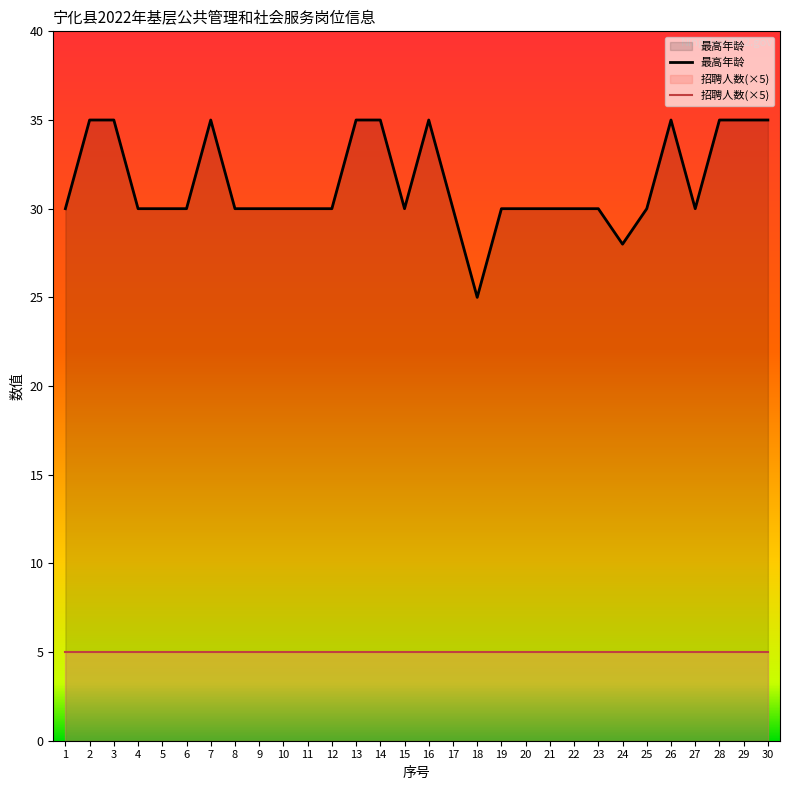

Read the 最高年龄 value at 2, to the nearest 5.

35